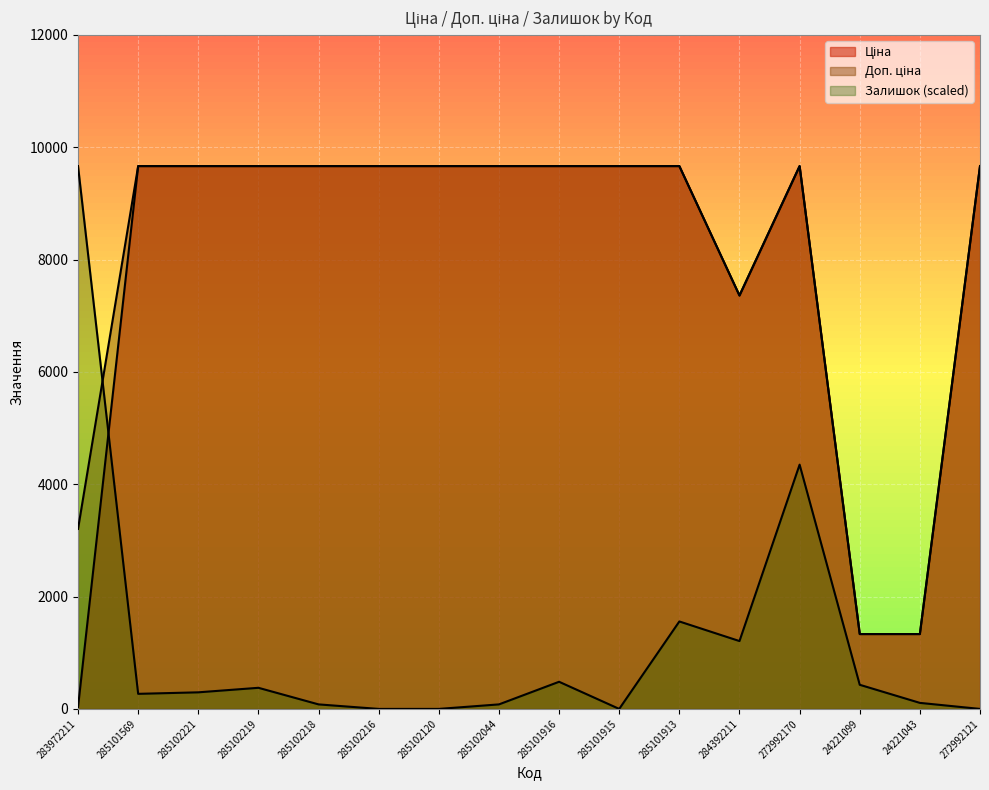

At which label is Доп. ціна closest to 5498?

284392211